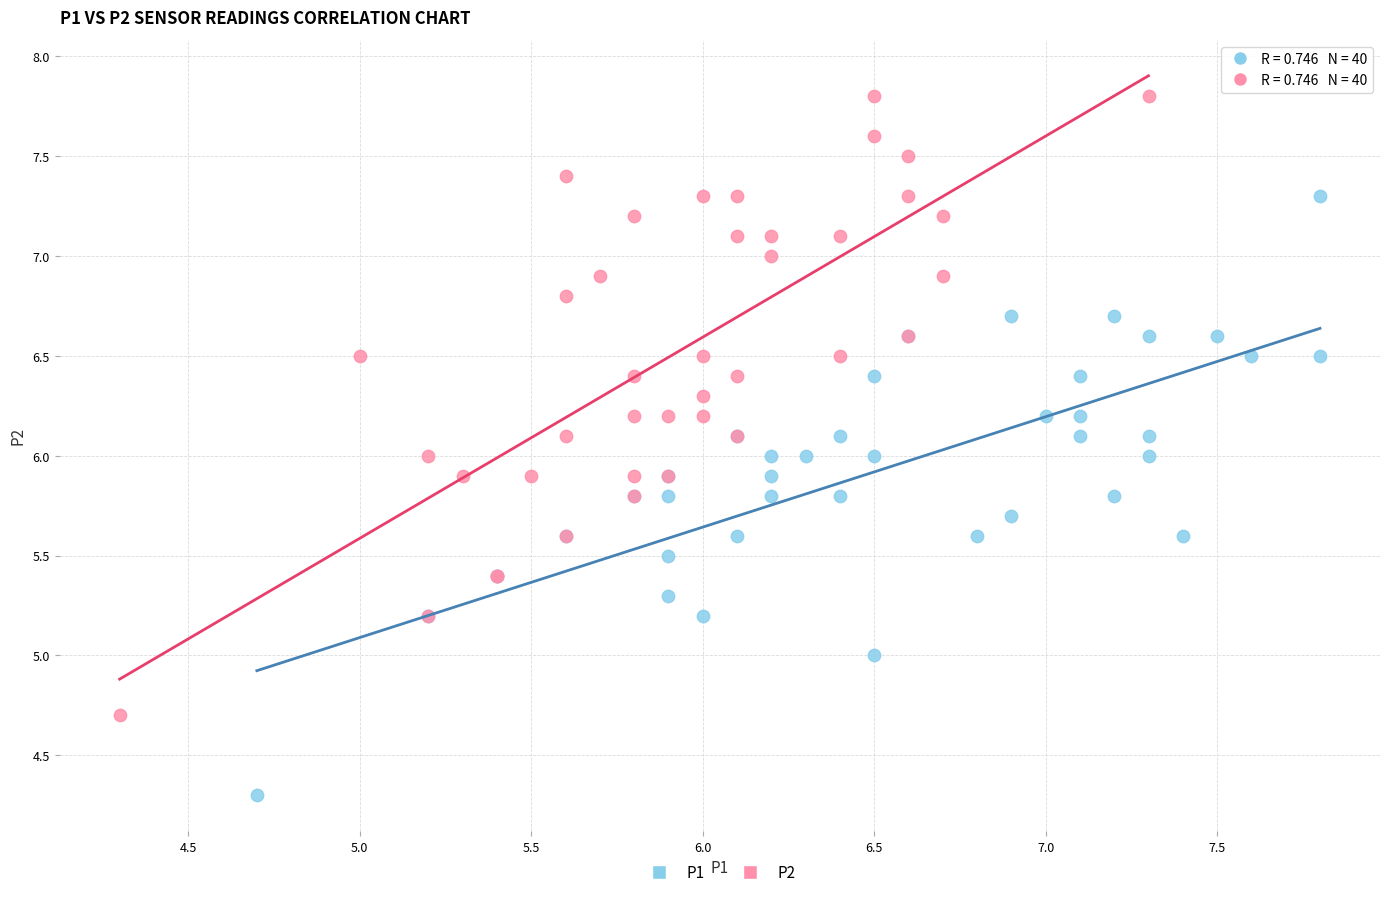

What are all the series names shown in the legend?

P1, P2